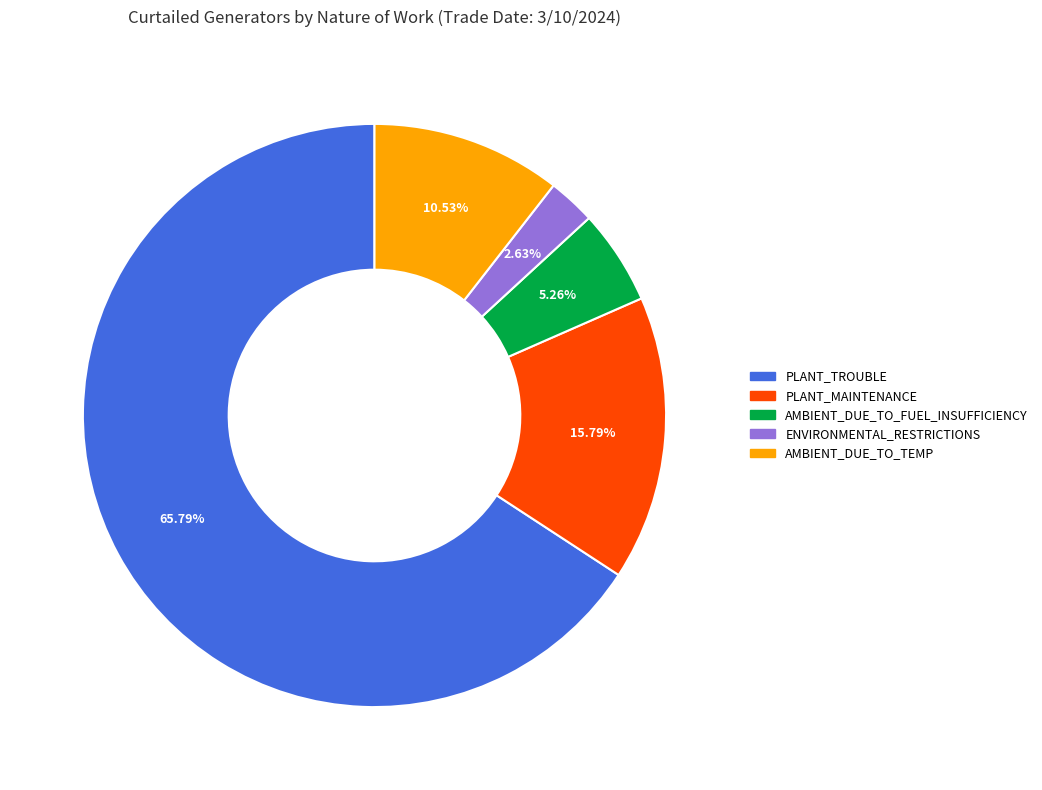

What is the largest slice in the pie chart?

PLANT_TROUBLE